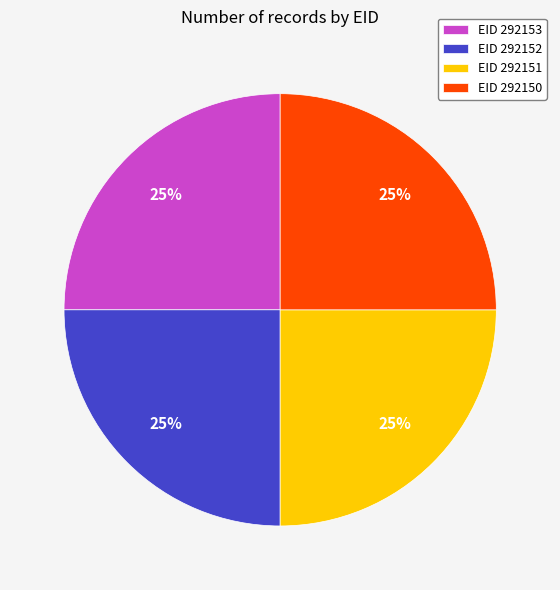

To the nearest percent, what percentage of the pie is EID 292153?

25%